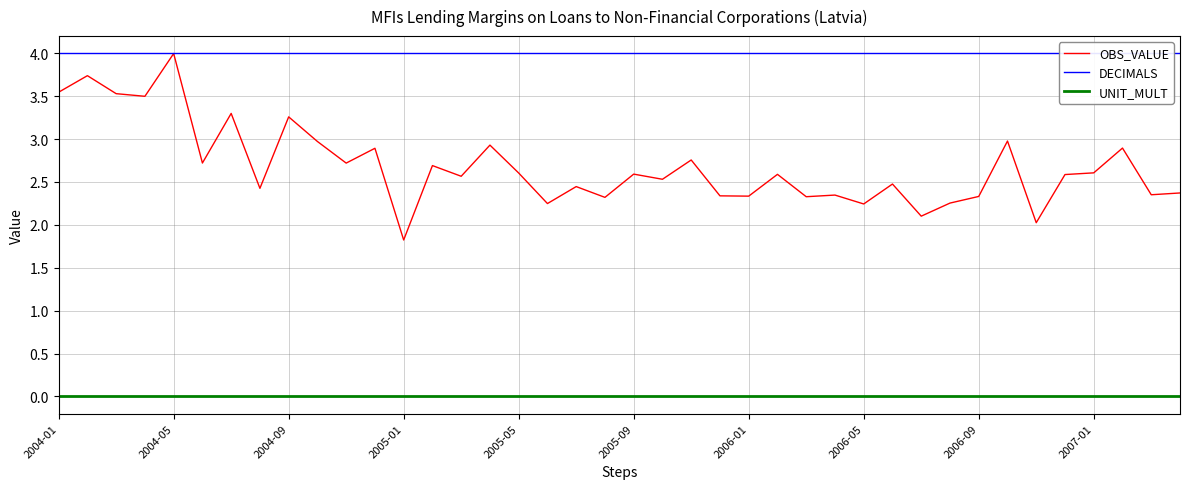

Rank the series by their maximum value, from lowest to highest.

UNIT_MULT, OBS_VALUE, DECIMALS